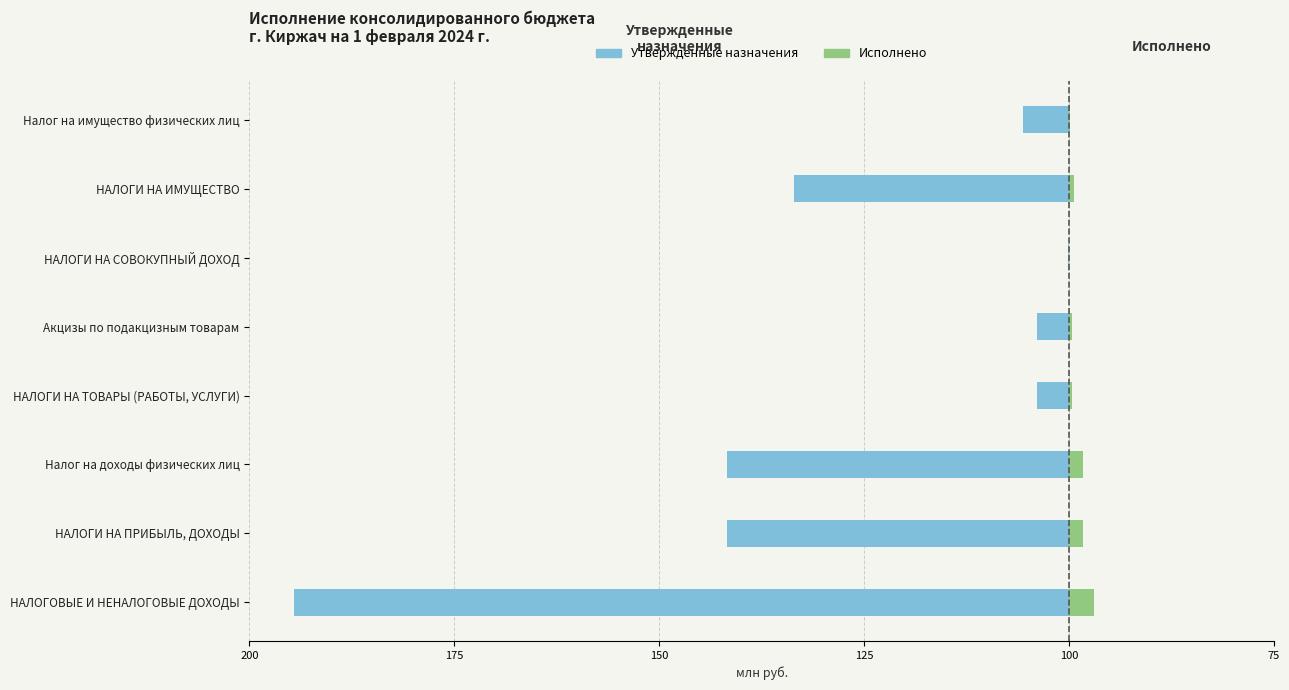

Is it true that Утвержденные назначения equals -268.8 at НАЛОГОВЫЕ И НЕНАЛОГОВЫЕ ДОХОДЫ?

False